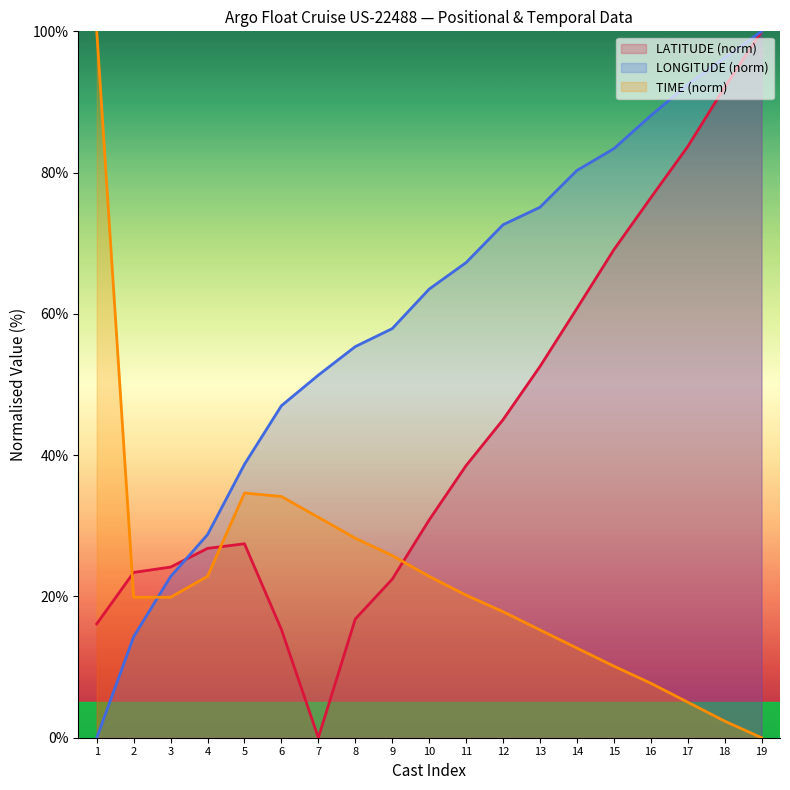

What are all the series names shown in the legend?

LATITUDE (norm), LONGITUDE (norm), TIME (norm)